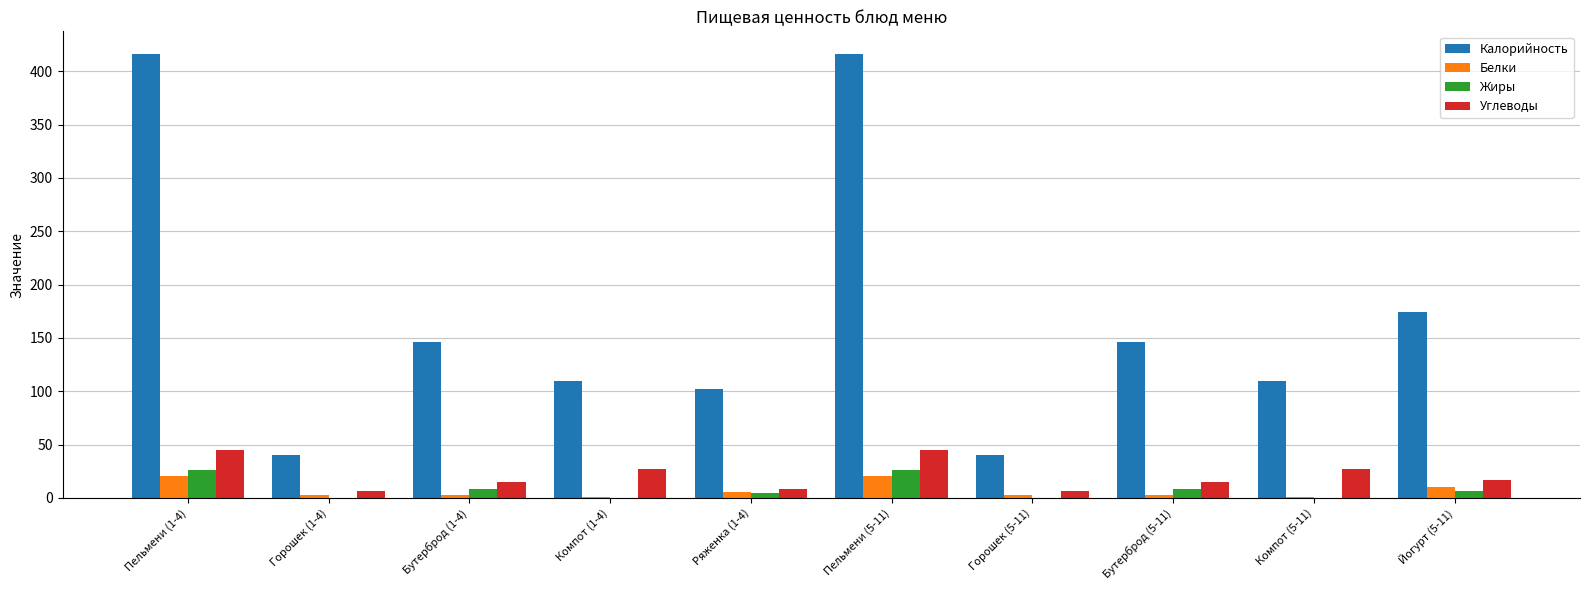

Is it true that Жиры equals 41.2 at Пельмени (5-11)?

False